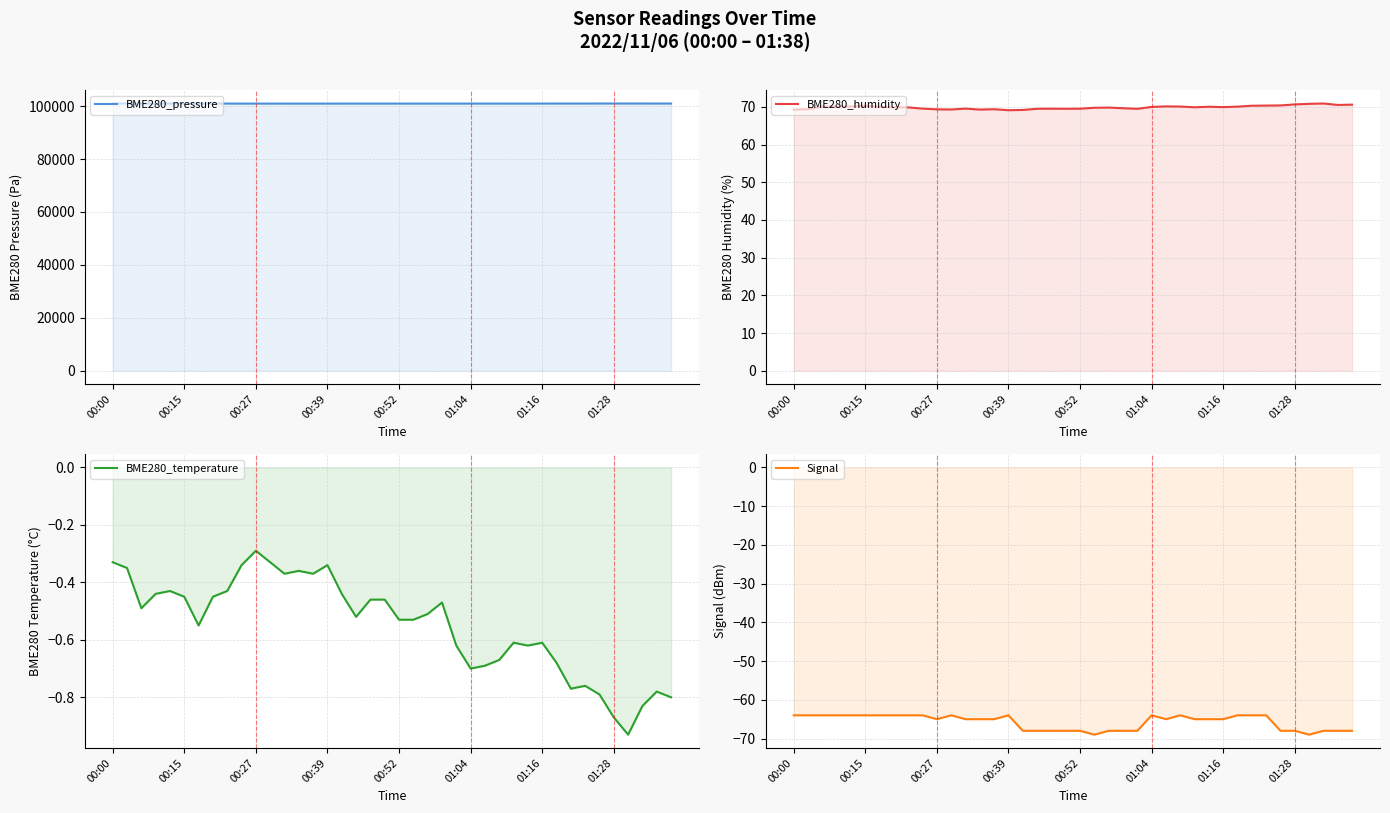

What is the approximate value of BME280_temperature at 31?

-0.7